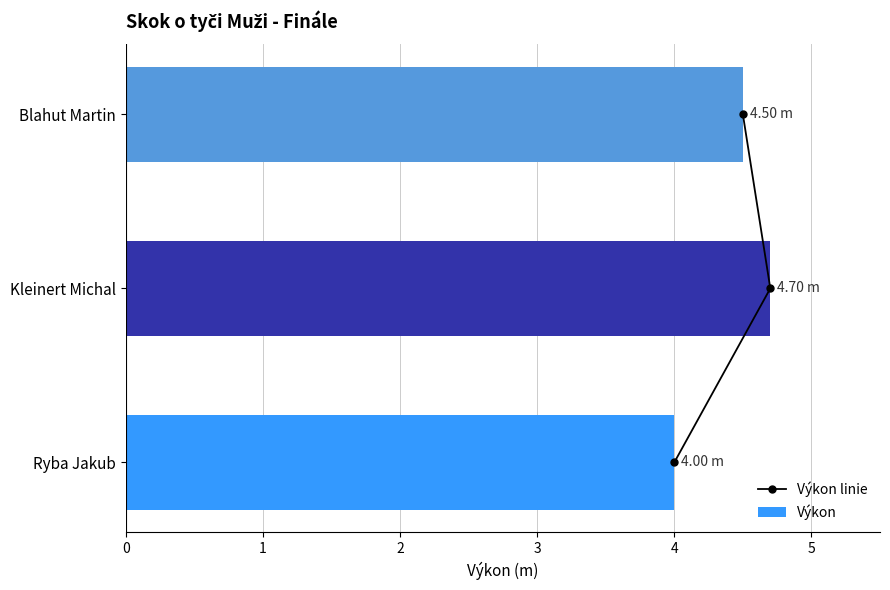

How many Výkon values are between 4 and 5?

3